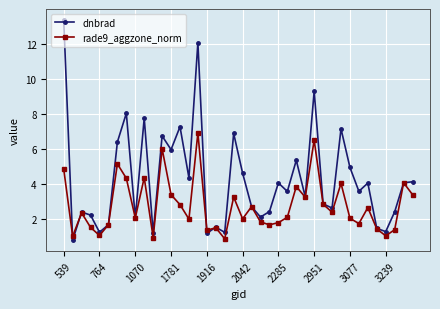

What is the maximum value shown in the chart?

13.4